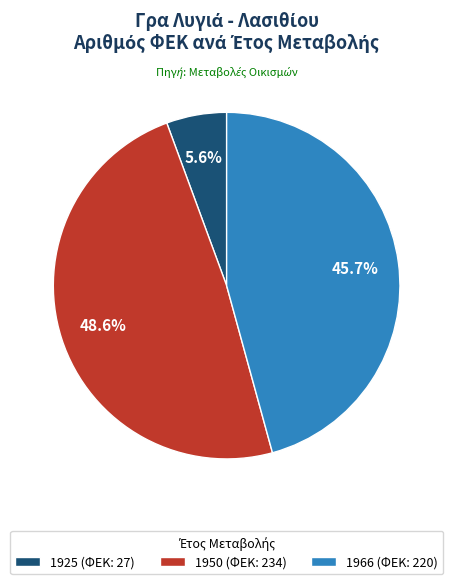

Is there a majority slice in this chart?

No